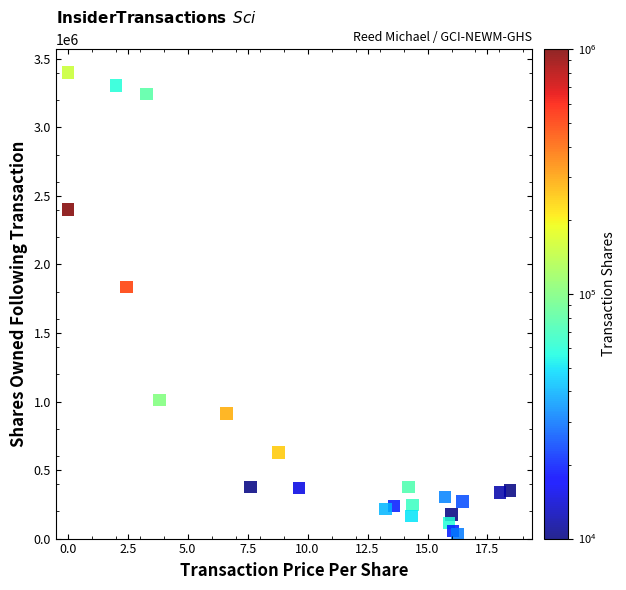

What Y value in the scatter plot is closest to 1716148?

1836335